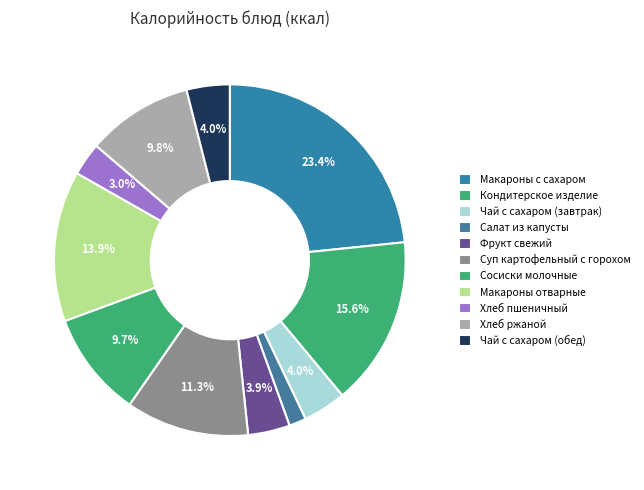

Is Хлеб ржаной the majority of the pie?

No